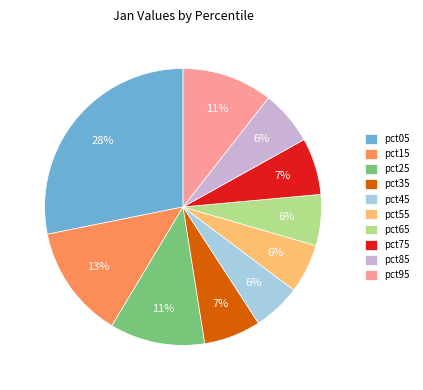

To the nearest percent, what is the difference between the pct95 and pct75 slice percentages?

4%